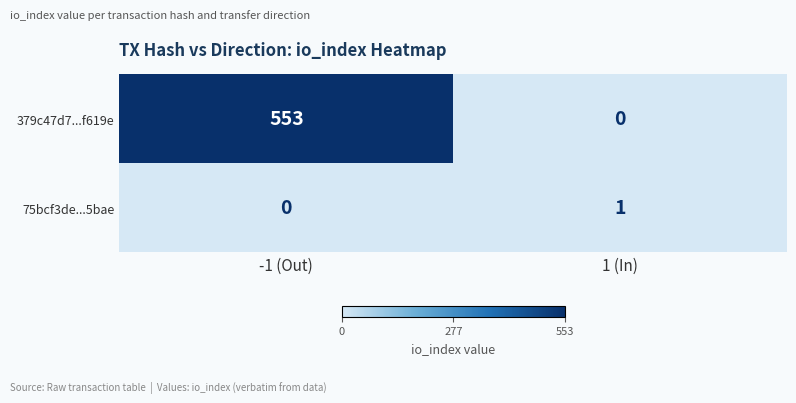

Which category has the lowest value in the 379c47d7...f619e series?

1 (In)